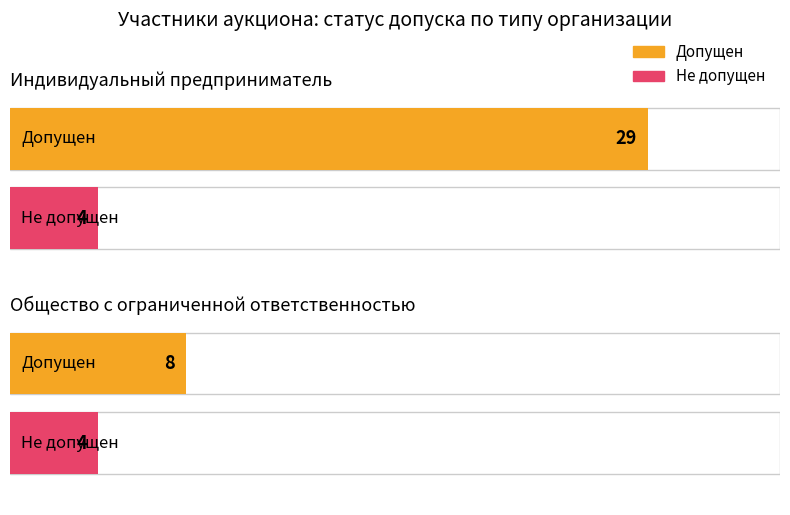

Rank the series by their maximum value, from highest to lowest.

Допущен, Не допущен